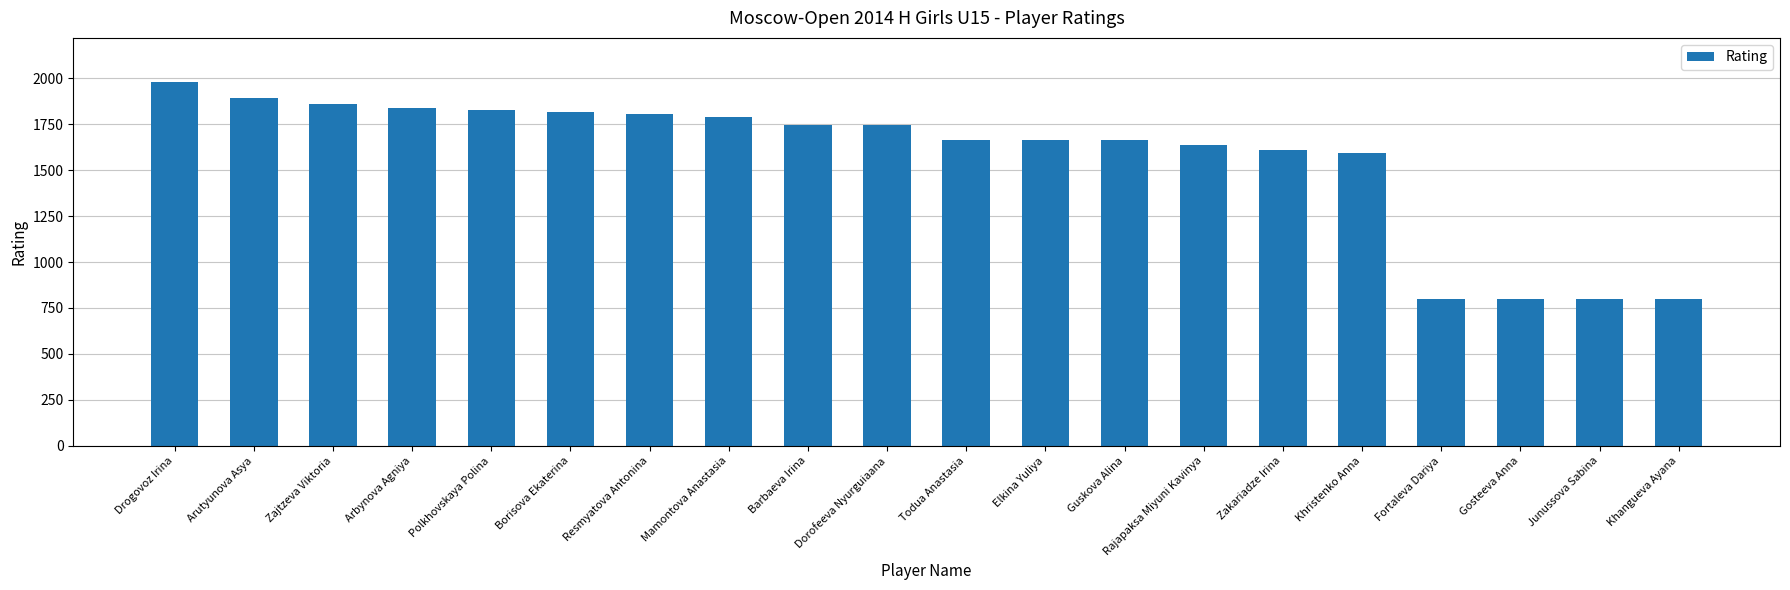

Approximately how many times larger is the value at Rajapaksa Miyuni Kavinya compared to Todua Anastasia?

1.0